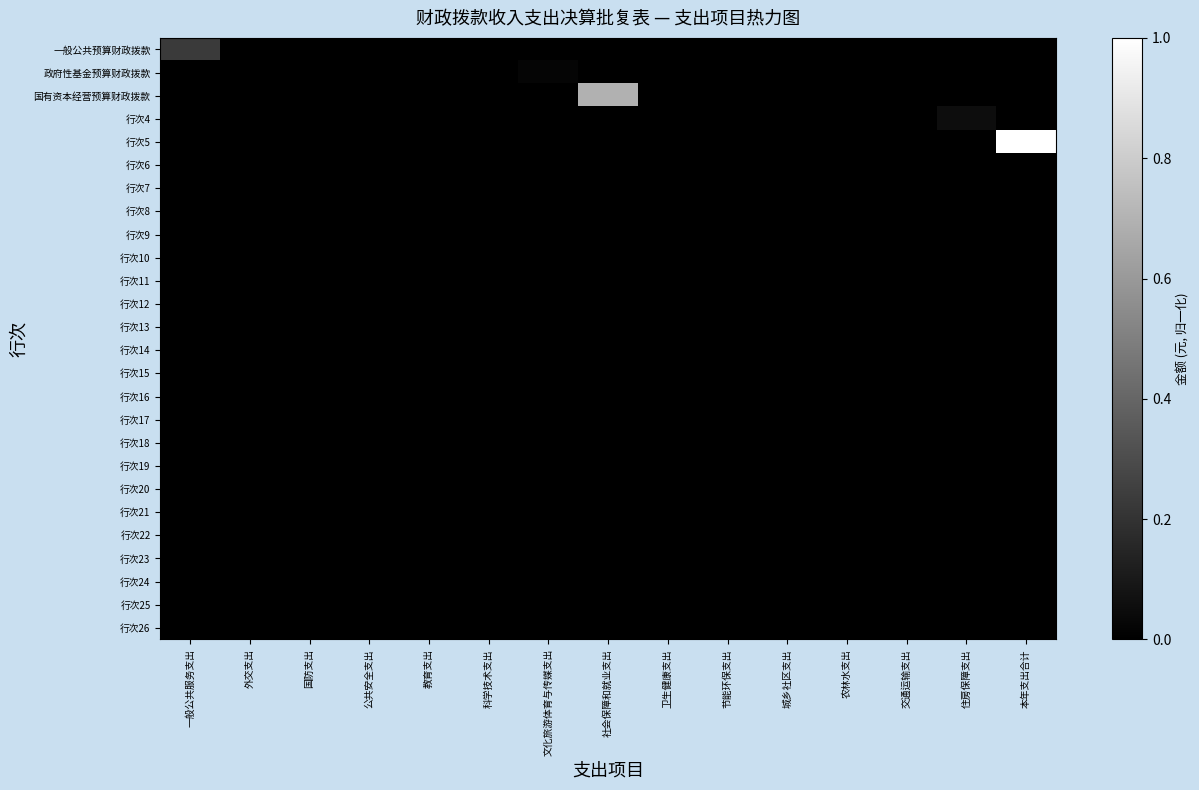

At which category is the sum across all series the highest?

本年支出合计